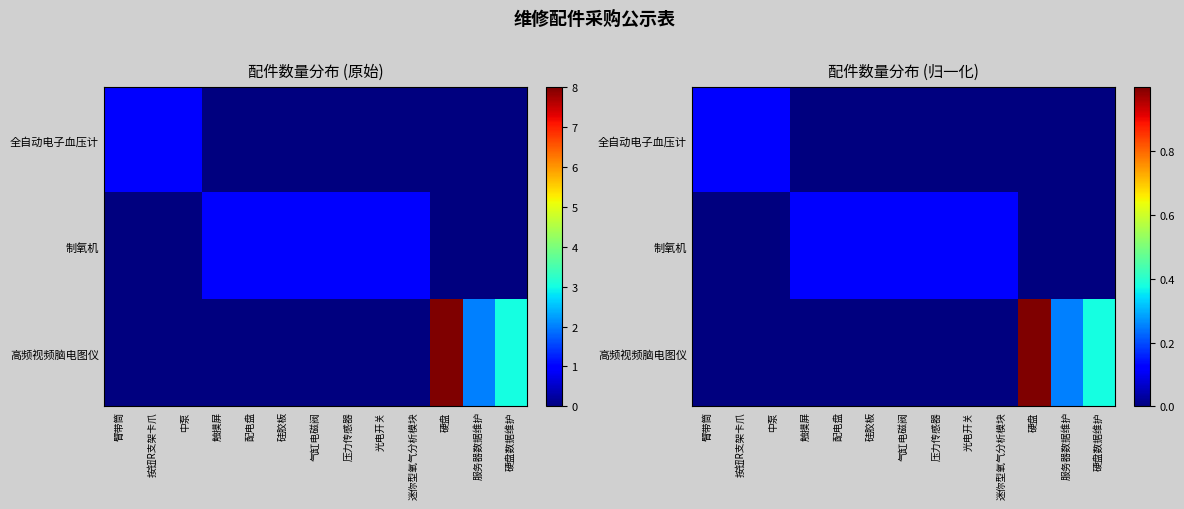

What is the sum of all 制氧机 values?

0.9